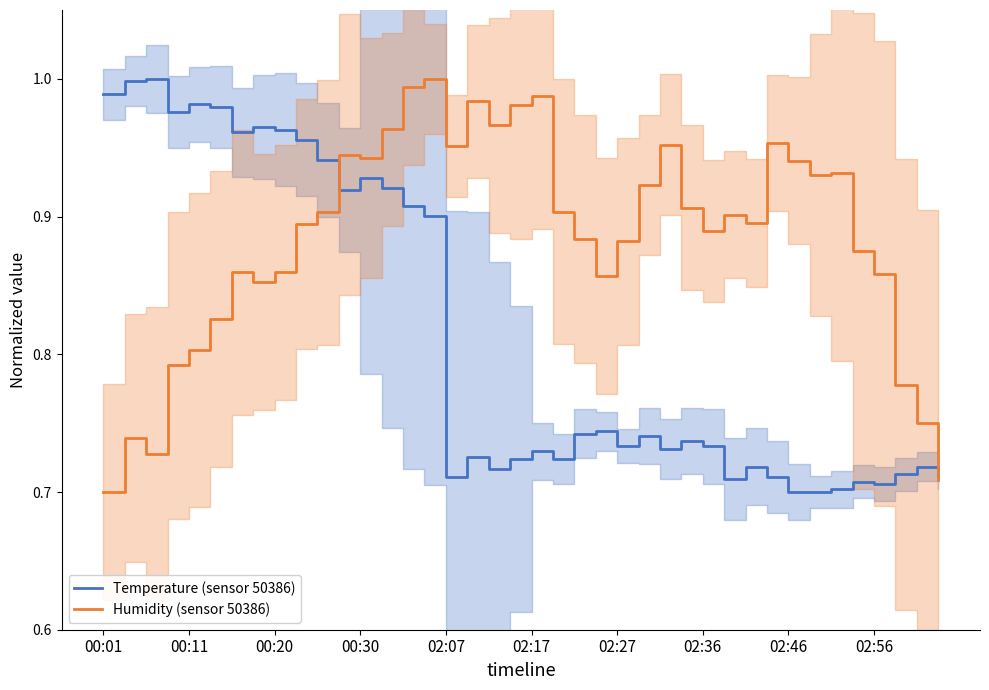

Is it true that Temperature (sensor 50386) equals 0.3 at 02:56?

False